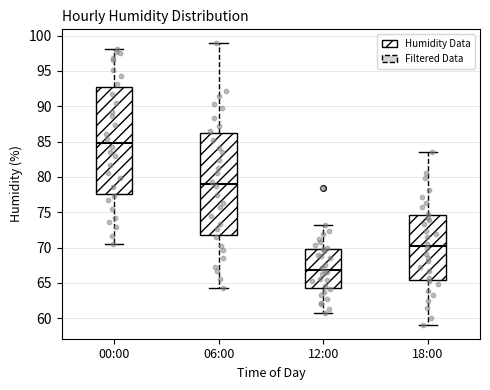

Which box has the highest median line?

00:00